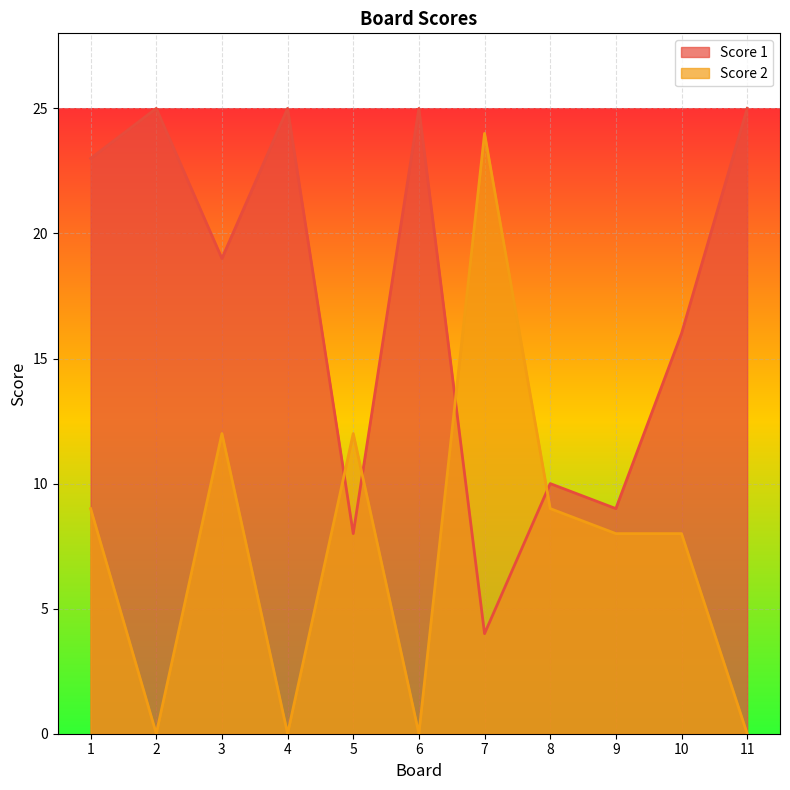

Rank the series at 9 from lowest to highest value.

Score 2, Score 1